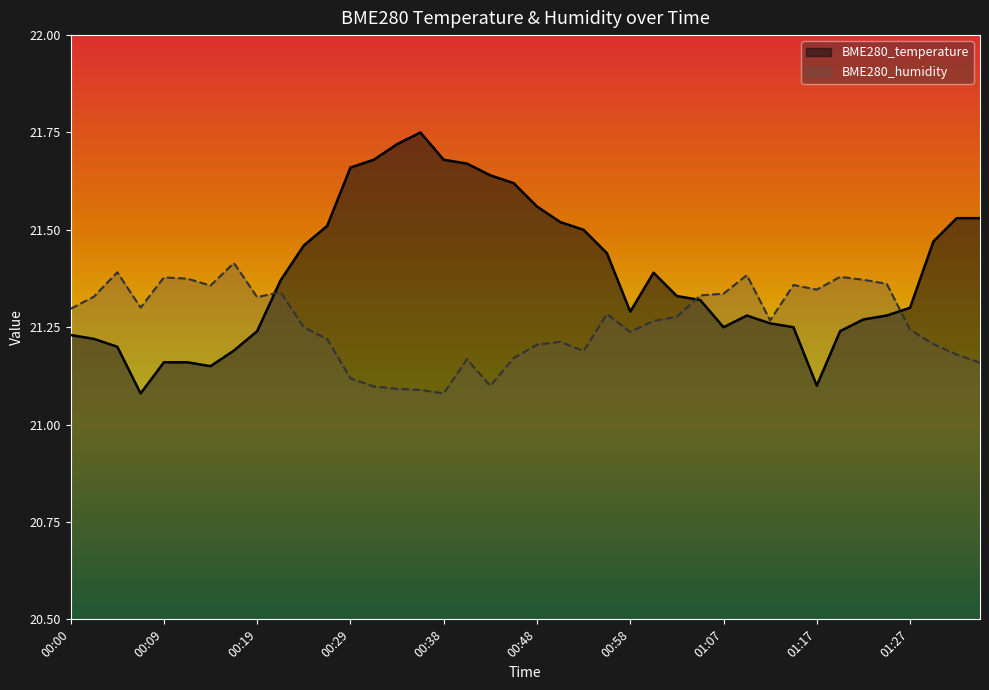

What is the sum of the BME280_temperature values at 01:27 and 00:31?

43.0